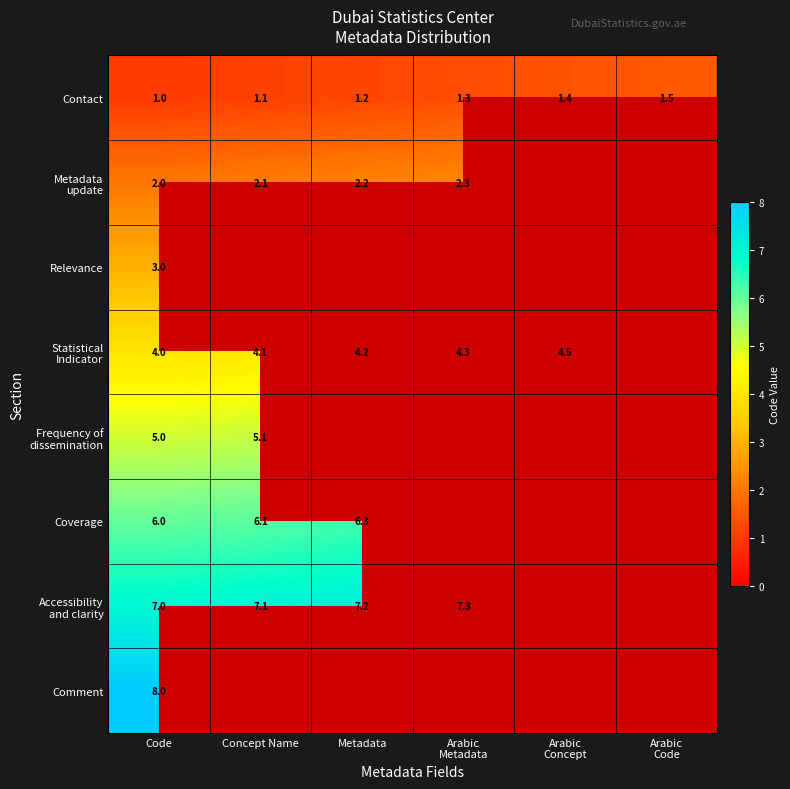

How many values in the Accessibility and clarity series exceed 7?

3